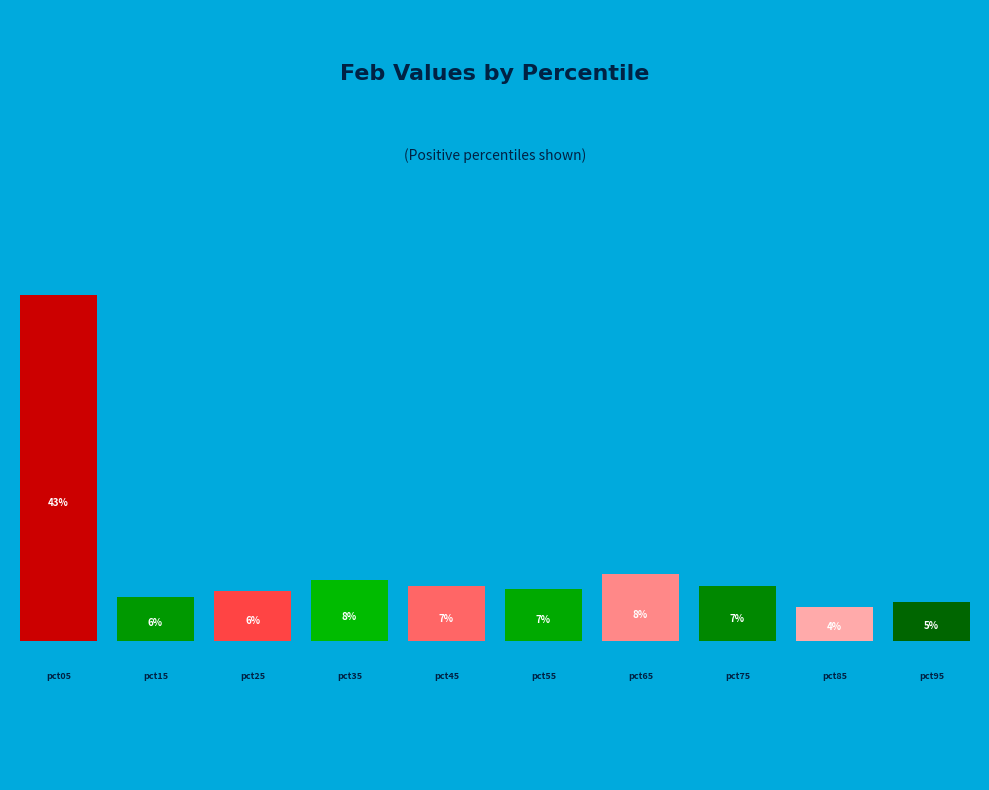

What is the total percentage of pct75 and pct05?

49.7%